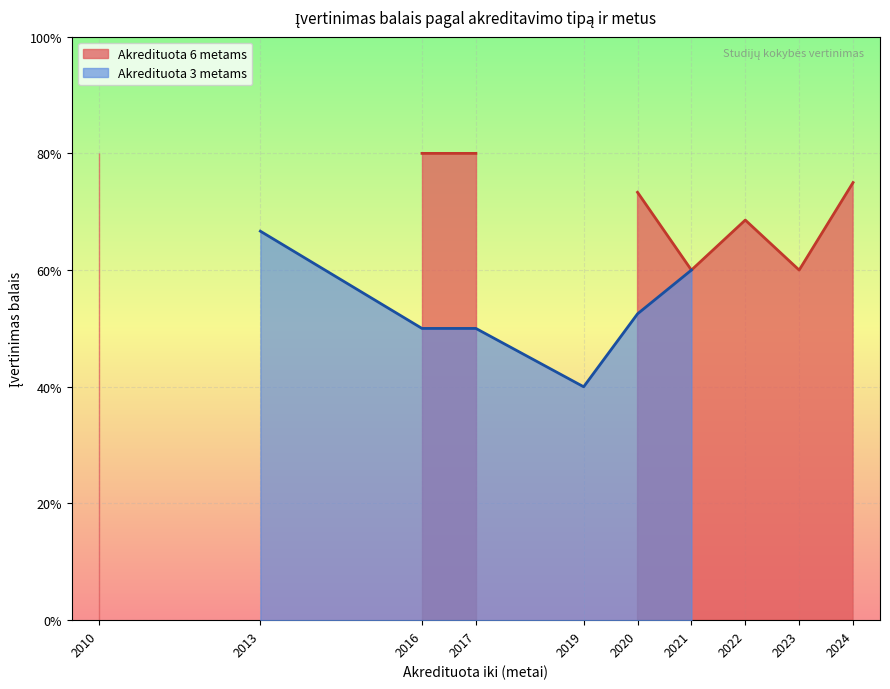

True or false: Akredituota 3 metams and Akredituota 6 metams intersect in this chart.

False